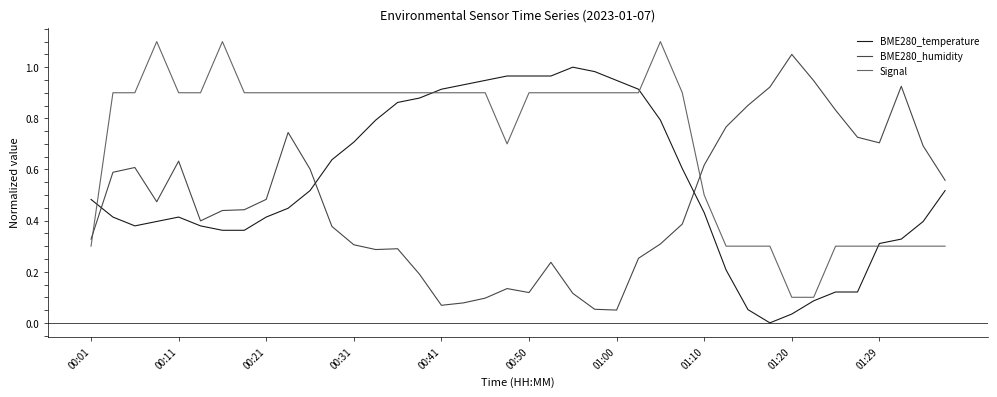

Which series has the largest total across all categories?

Signal